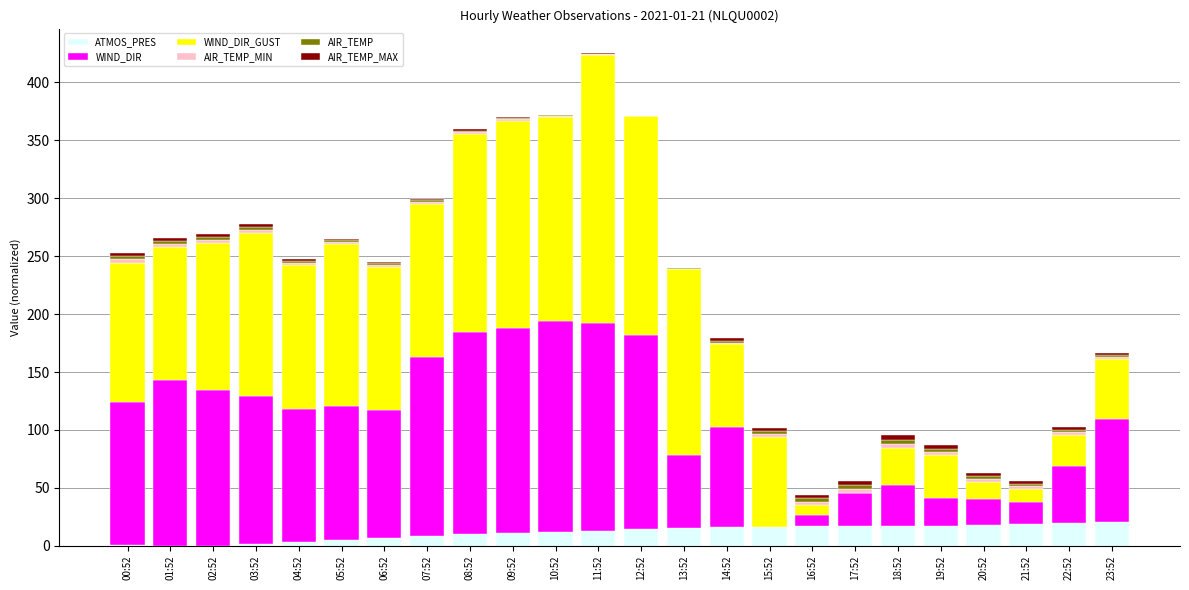

How many series are shown in this chart?

6